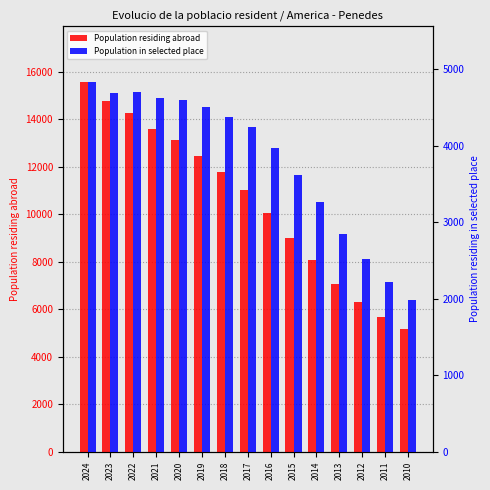

What is the value of the Population in selected place bar at the 5th from the left?

4591